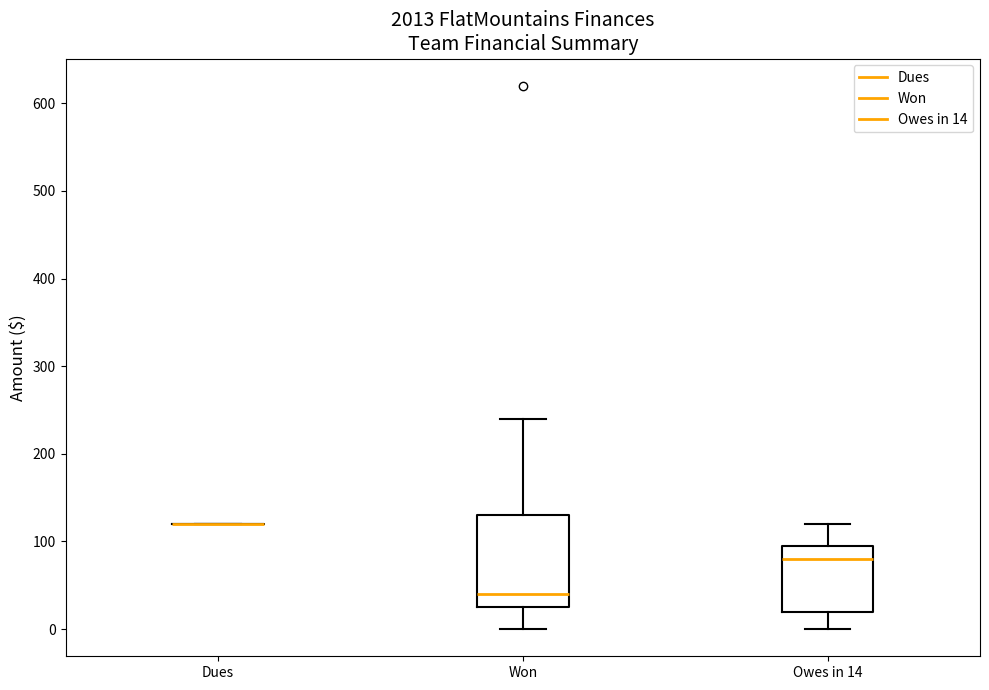

Where does the upper whisker of the box for Owes in 14 end on the y-axis? The values are not printed on the chart, so give them approximately, as read against the axis.

120